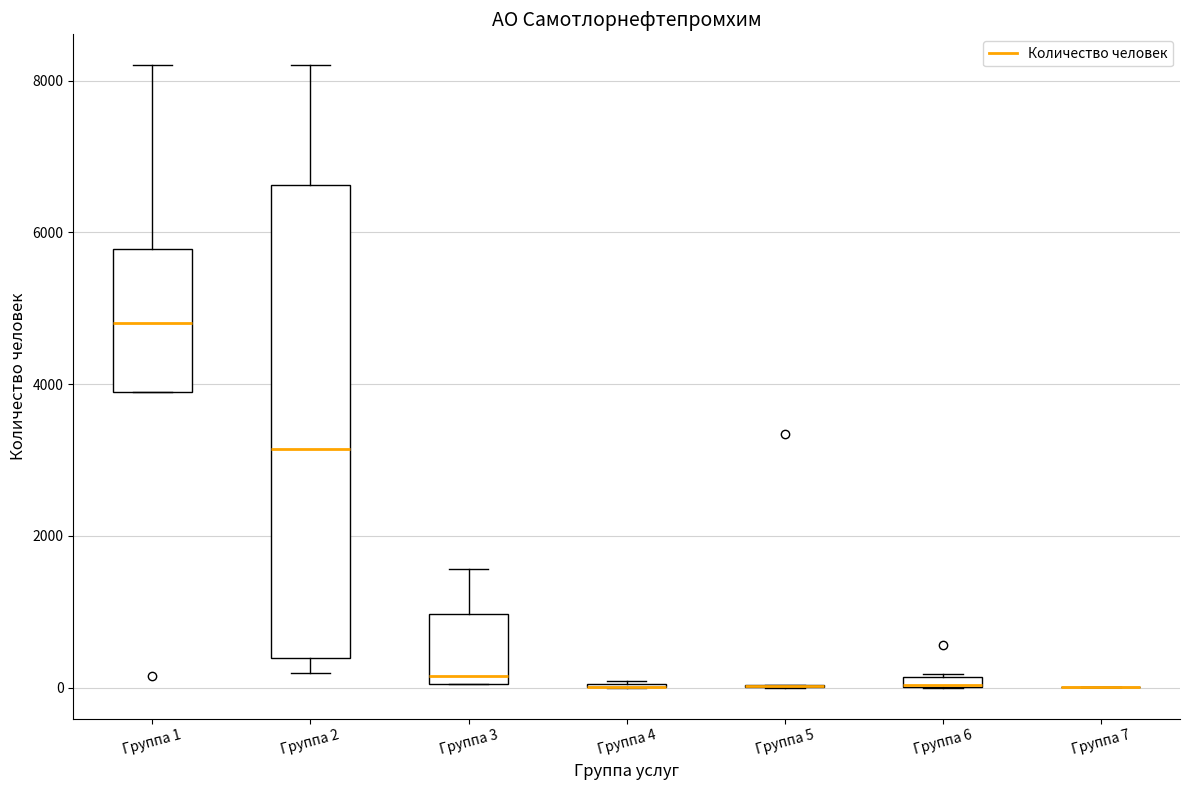

Where does the median line of the box for Группа 1 sit on the y-axis? The values are not printed on the chart, so give them approximately, as read against the axis.

4800